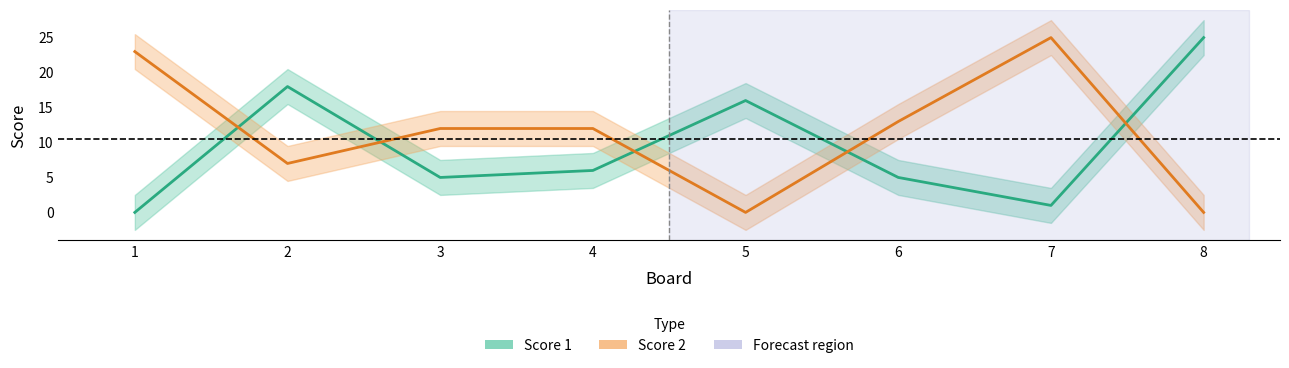

How many data points does each series have?

8